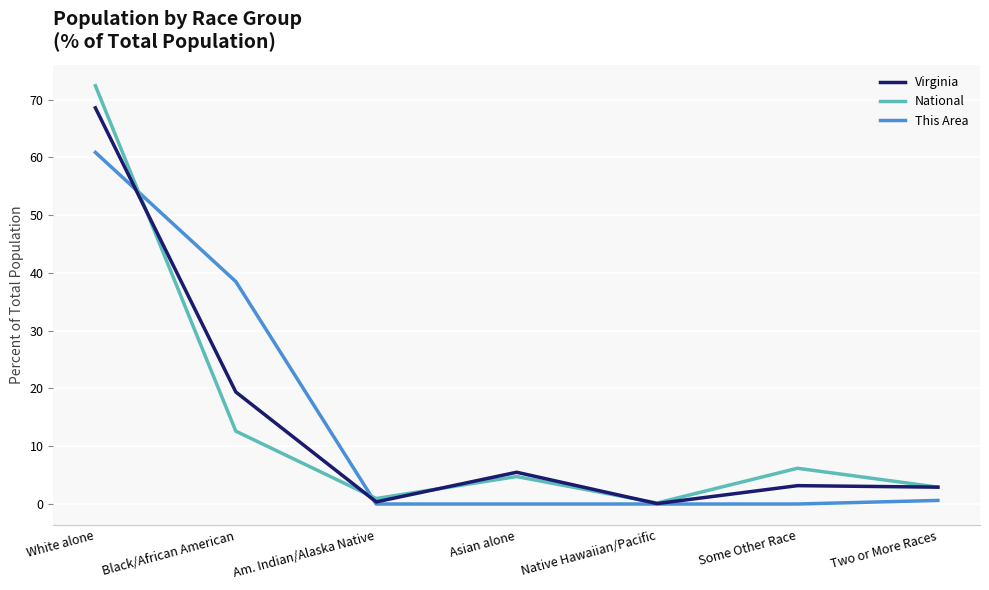

In Virginia, how many points are lower than both neighbors (excluding endpoints)?

2